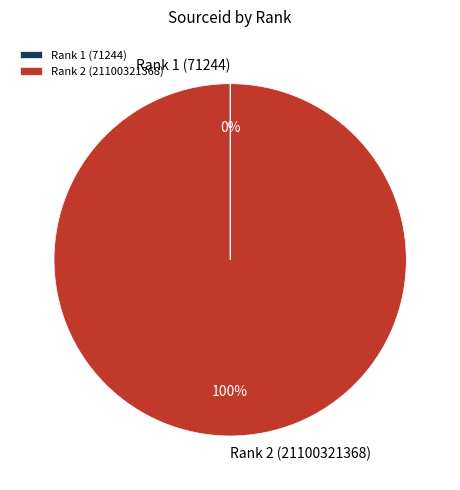

Which category has the biggest portion of the pie?

Rank 2 (21100321368)